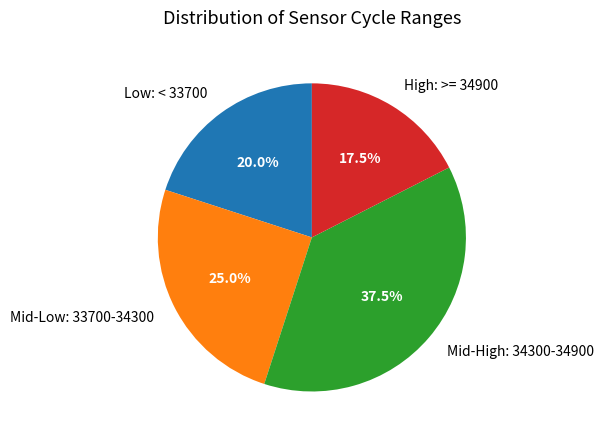

Combined, do Low: < 33700 and Mid-Low: 33700-34300 account for over 50%?

No